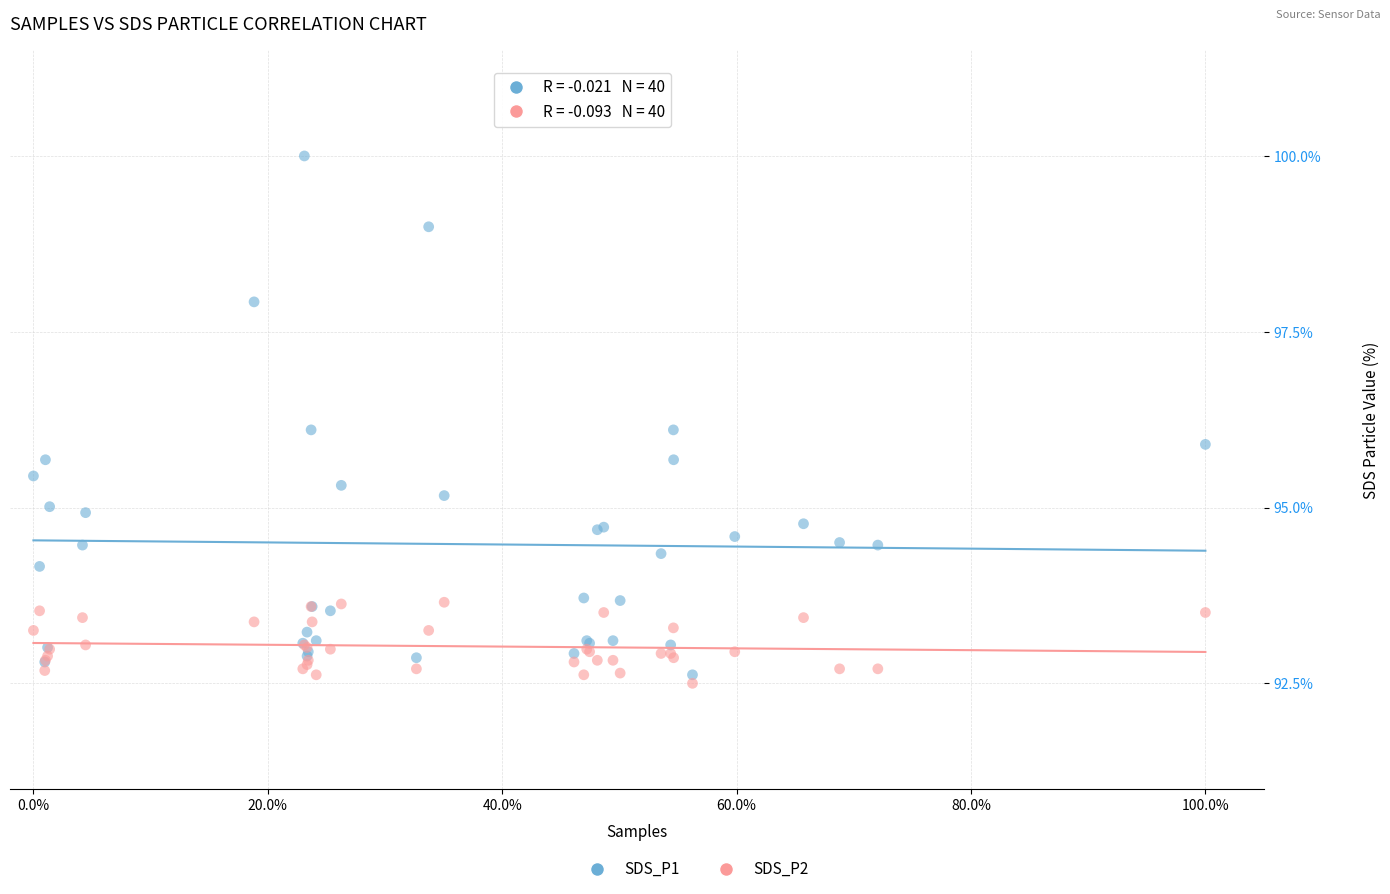

Which series has the widest spread of Y values?

SDS_P1